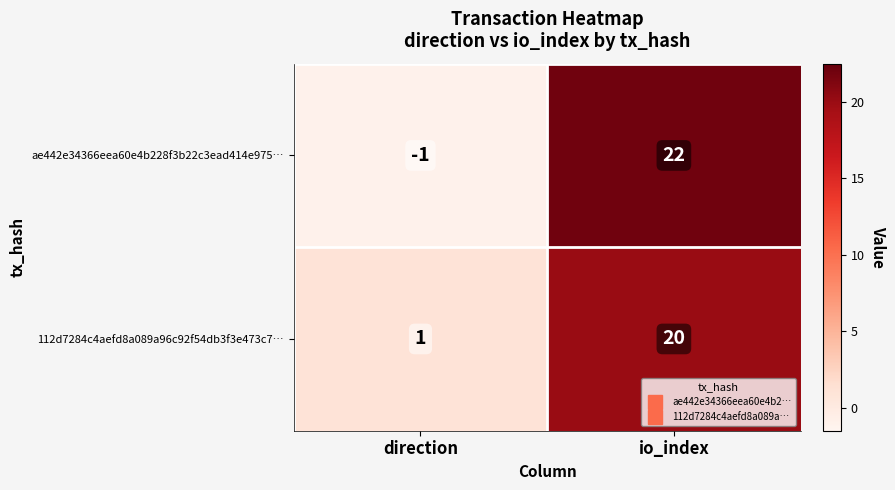

Which series changed the most between direction and io_index?

ae442e34366eea60e4b228f3b22c3ead414e975…